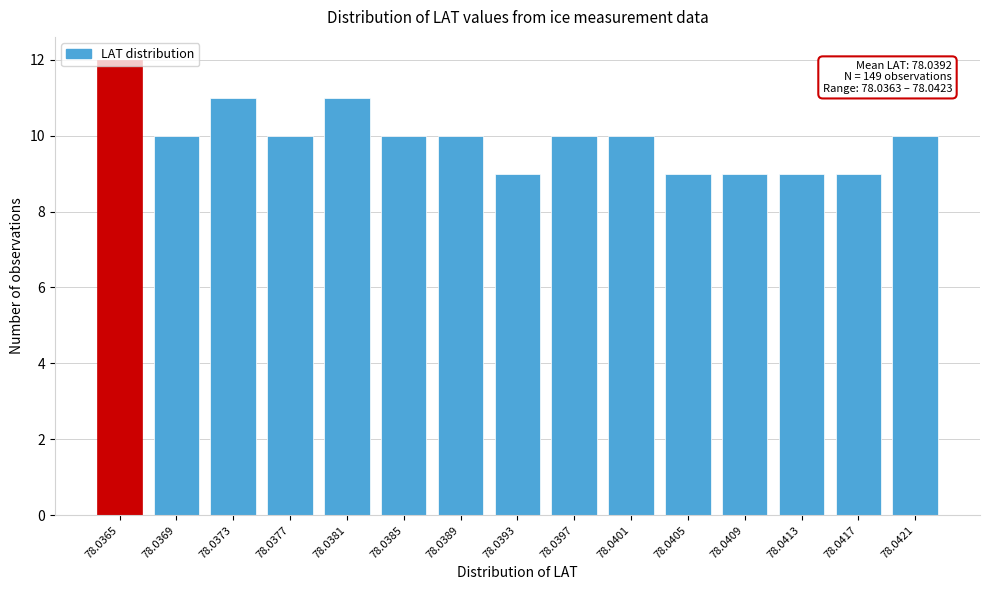

What value does the data have at 78.0373?

11